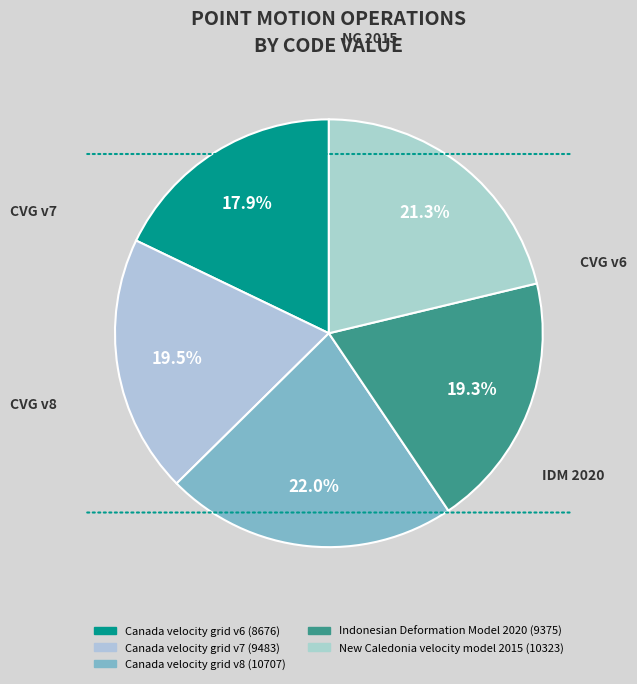

What is the total percentage of Canada velocity grid v7 and Canada velocity grid v8?

41.6%